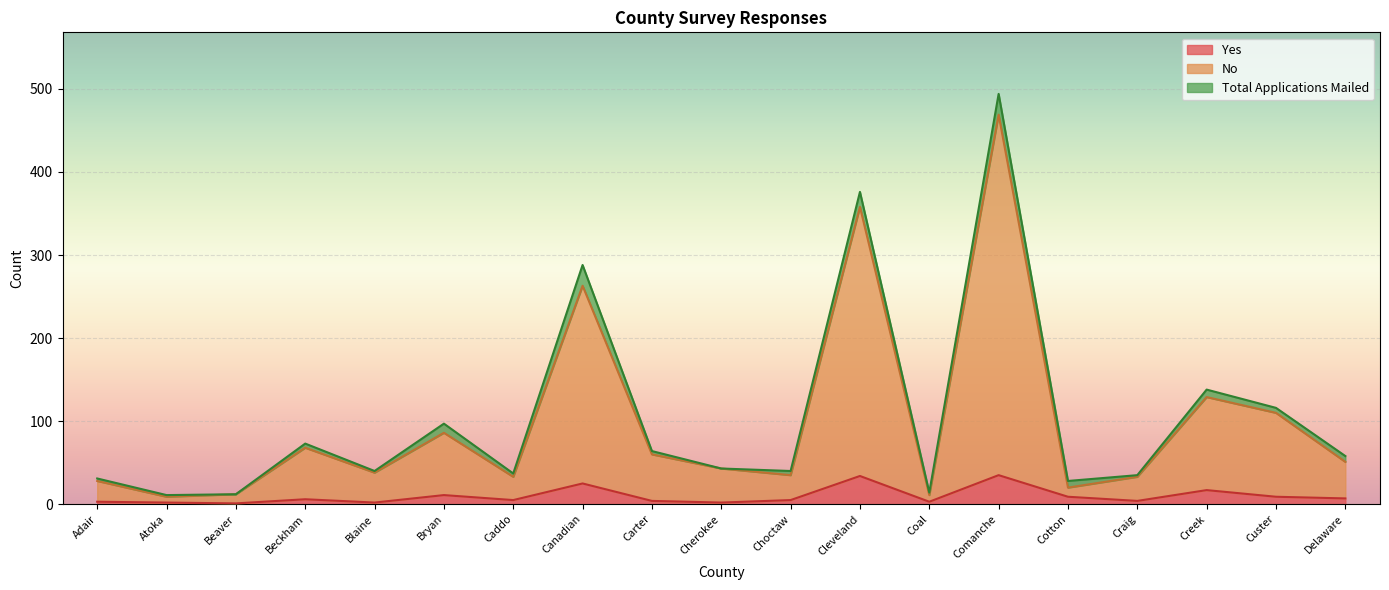

How many values in the No series exceed 43?

9